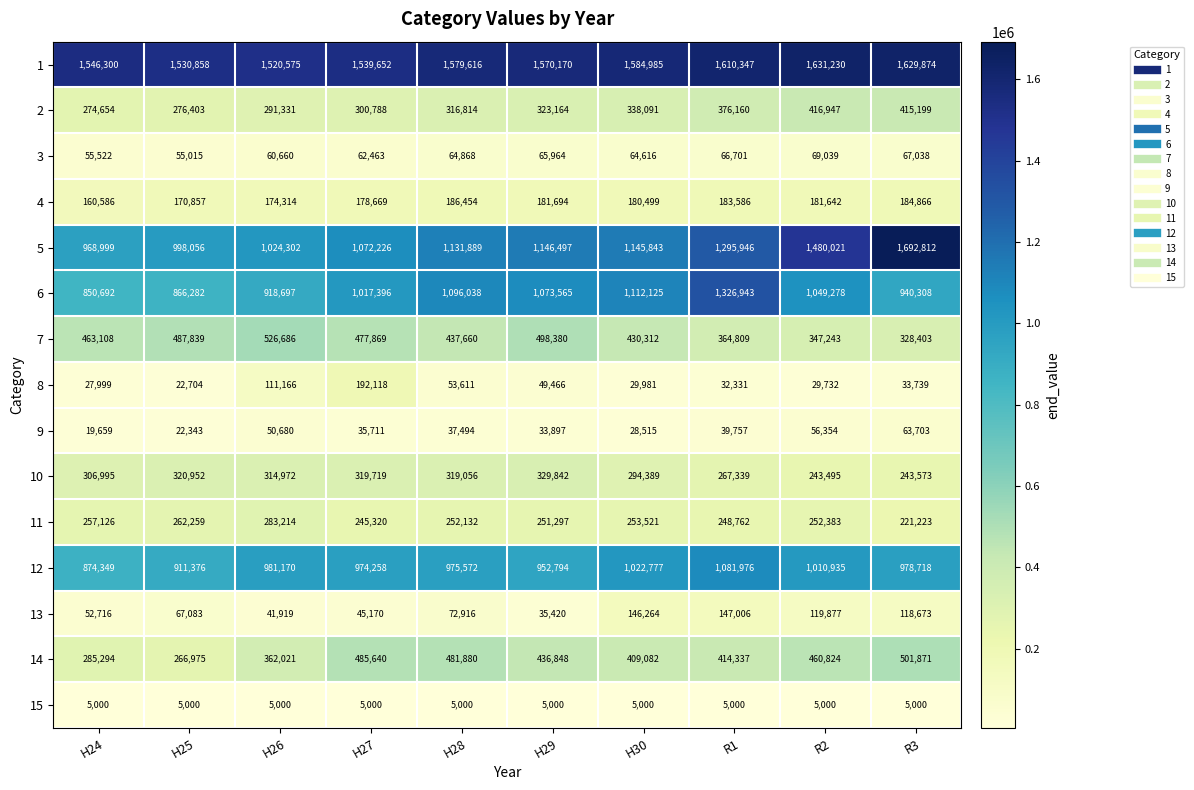

Which category has the lowest value in the 9 series?

H24